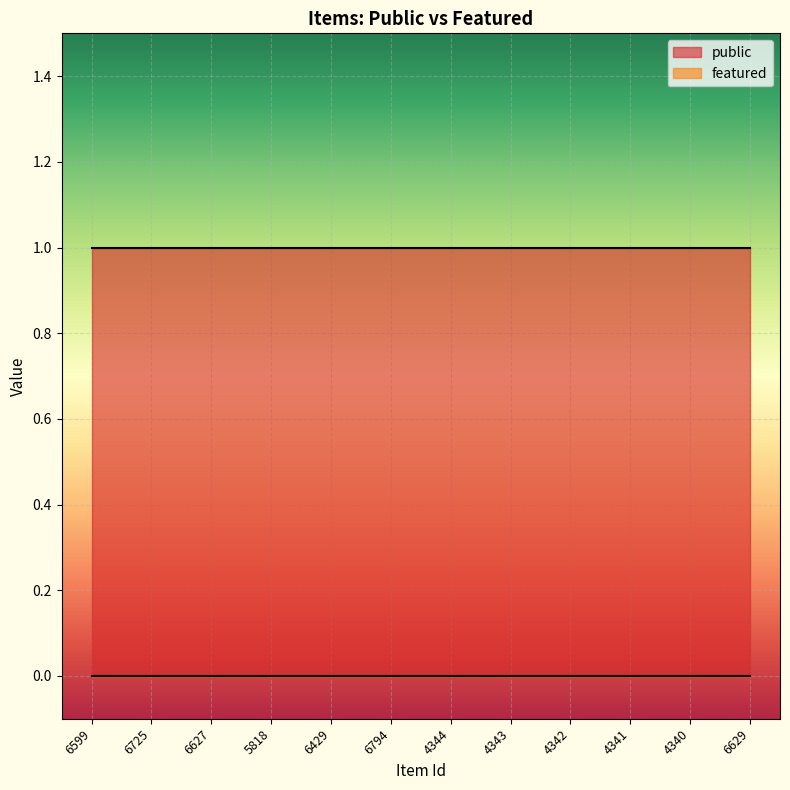

Rank the series at 6599 from highest to lowest value.

public, featured